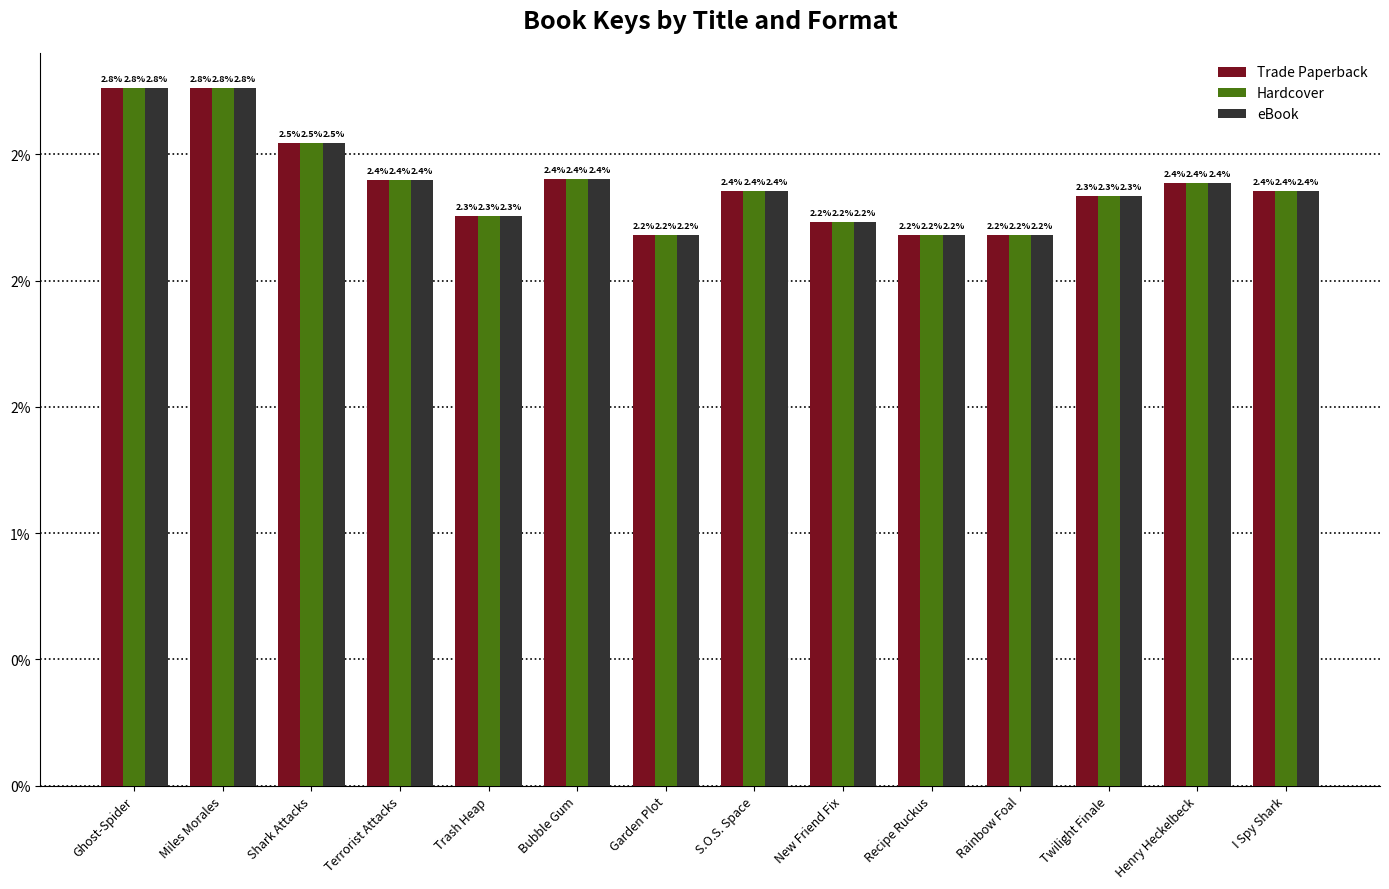

What is the label of the 3rd bar from the right?

Twilight Finale